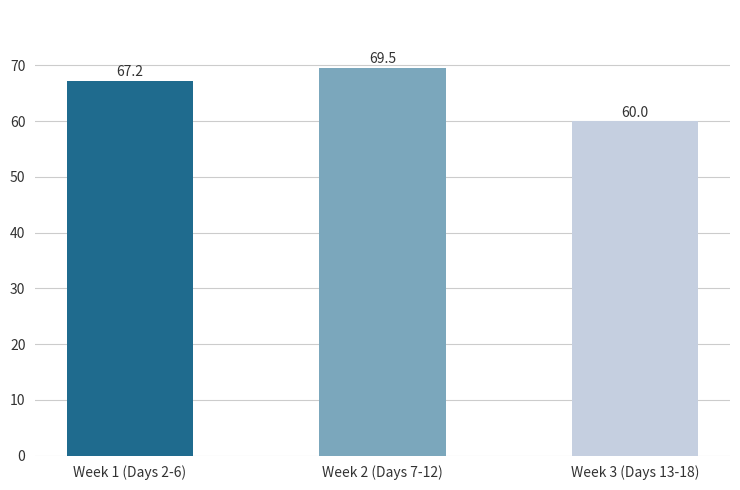

Reading left to right, extract all data points from this chart.

Week 1 (Days 2-6)=67.2	Week 2 (Days 7-12)=69.5	Week 3 (Days 13-18)=60.0